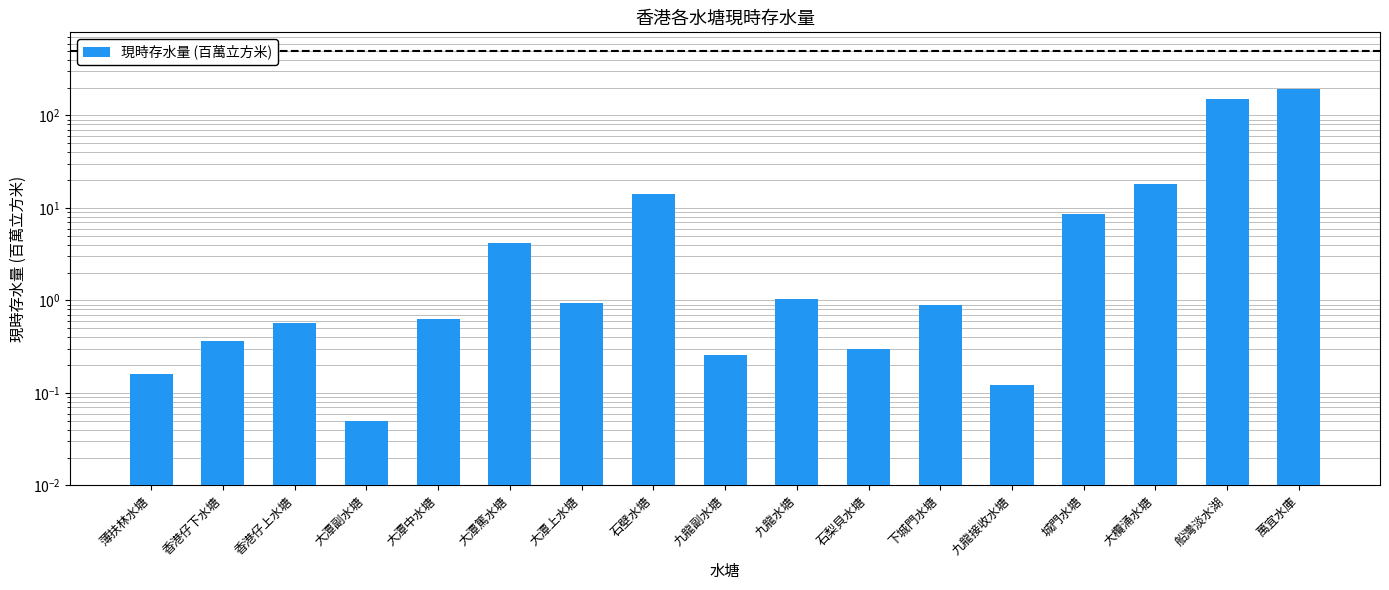

What is the label of the 10th bar from the right?

石壁水塘